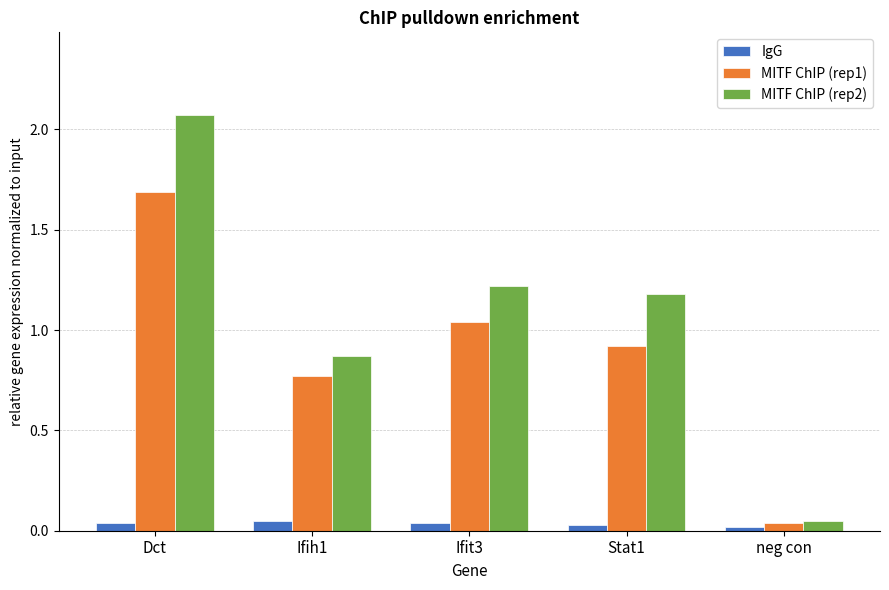

Rank the series at Ifit3 from lowest to highest value.

IgG, MITF ChIP (rep1), MITF ChIP (rep2)